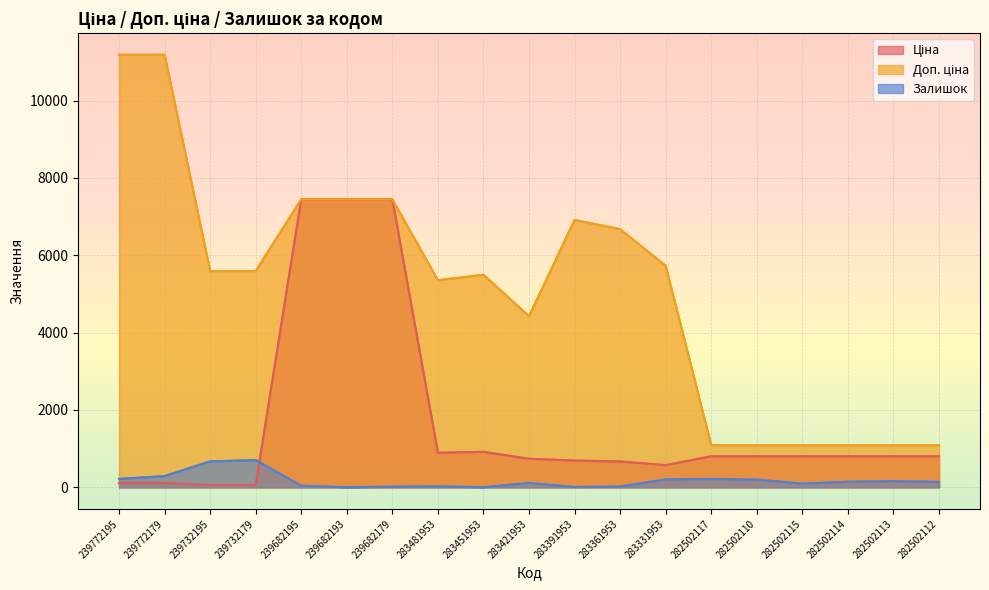

At which category is the sum across all series the highest?

239682195